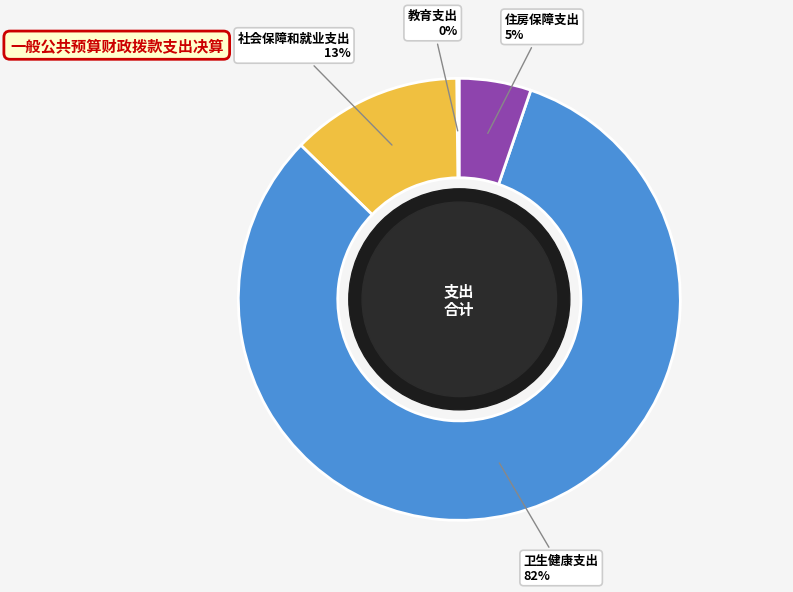

Is the sum of 卫生健康支出 and 住房保障支出 greater than half?

Yes